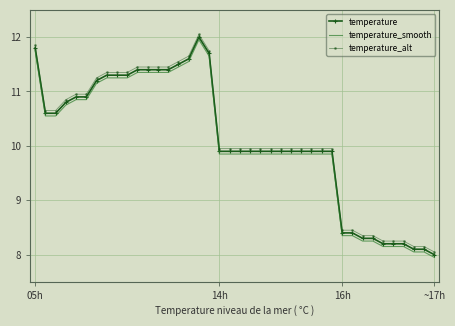

True or false: temperature and temperature_alt cross at least once.

False